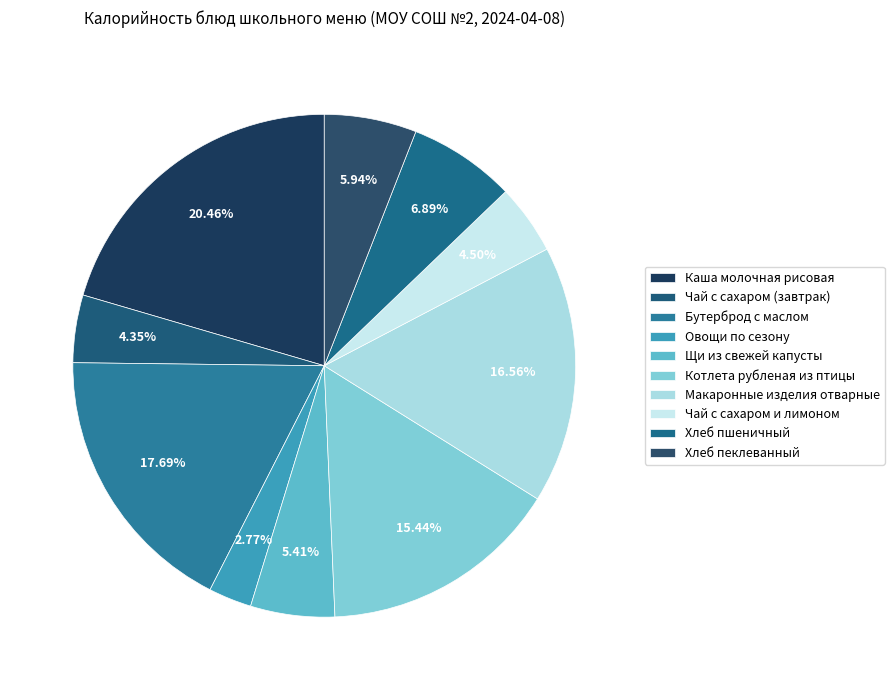

Which slice is the largest?

Каша молочная рисовая